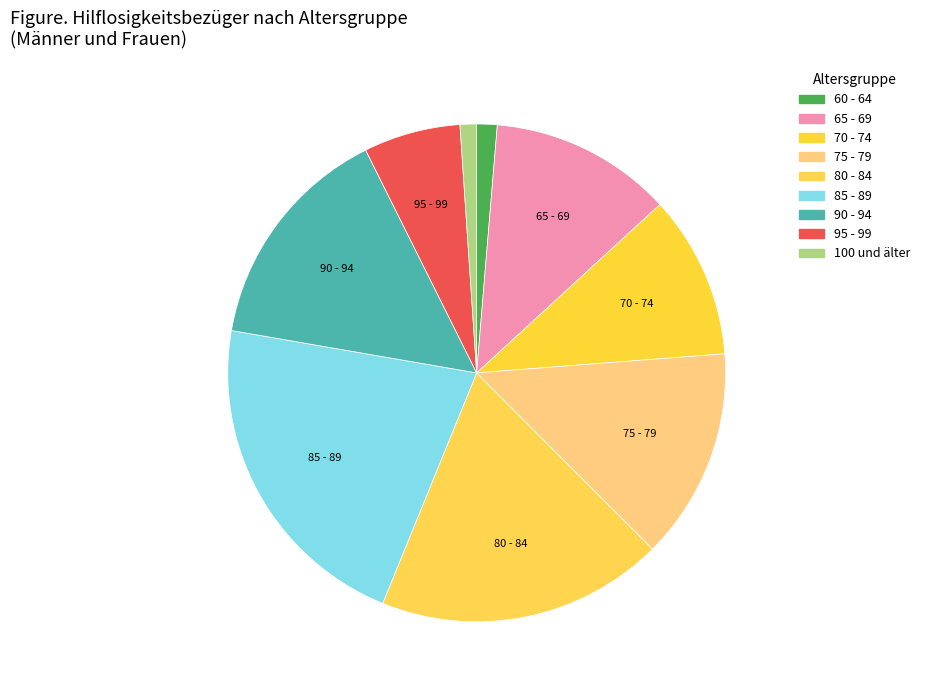

Rank the categories by value from lowest to highest.

100 und älter, 60 - 64, 95 - 99, 70 - 74, 65 - 69, 75 - 79, 90 - 94, 80 - 84, 85 - 89